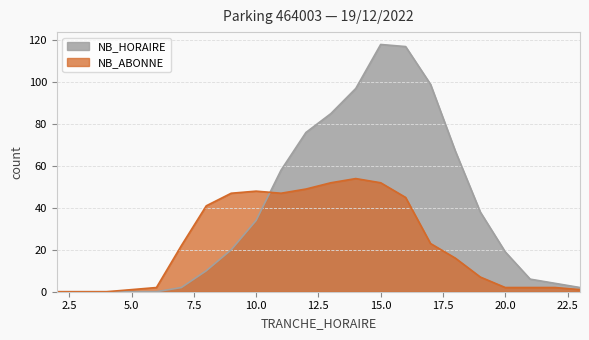

How many series are shown in this chart?

2